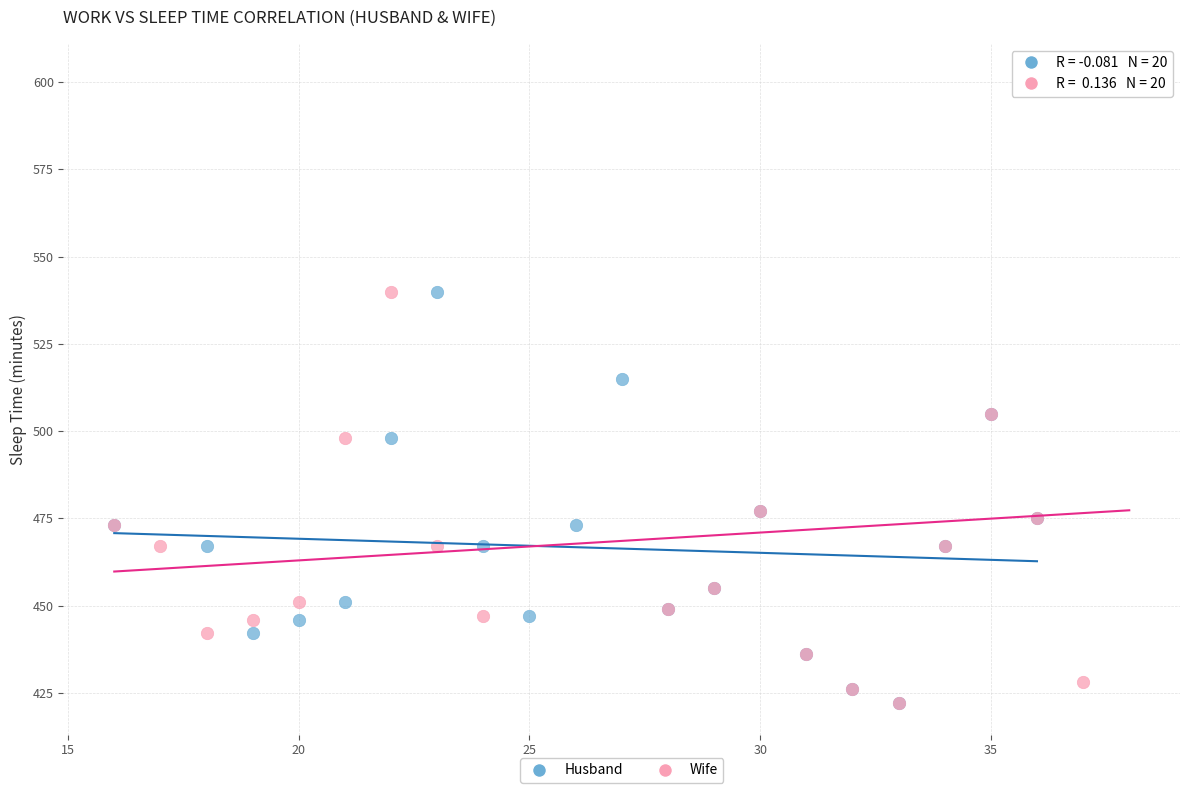

Which series contains the highest Y value?

Wife